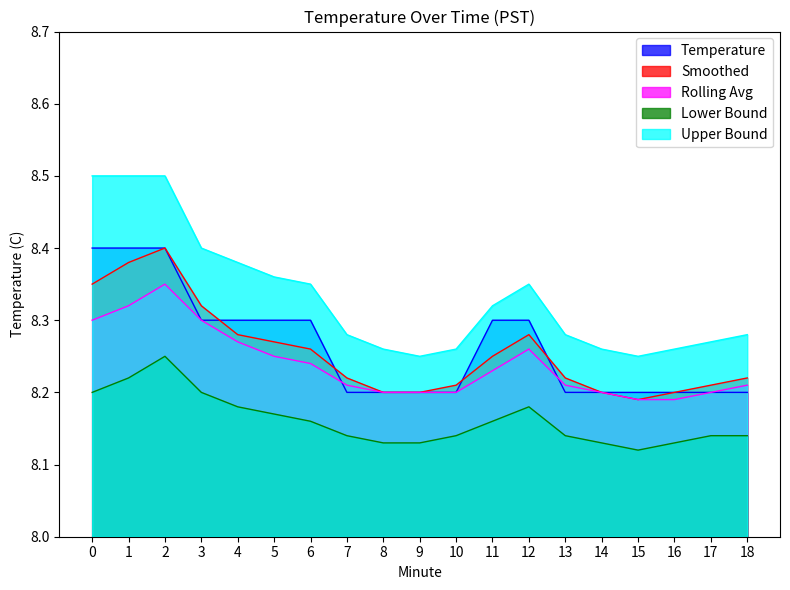

Is it true that Smoothed equals 8.2 at 7?

True